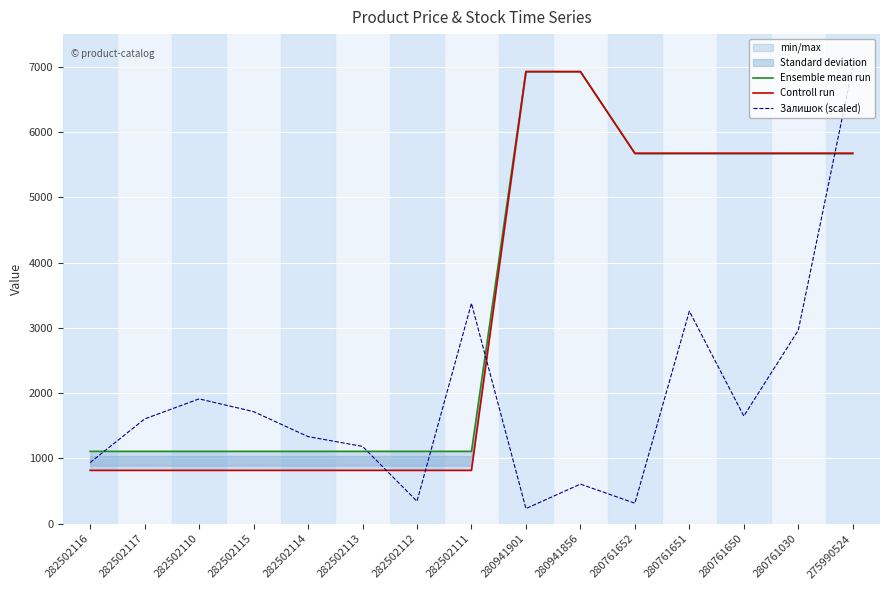

Which has a higher value, 282502113 or 280761652?

280761652